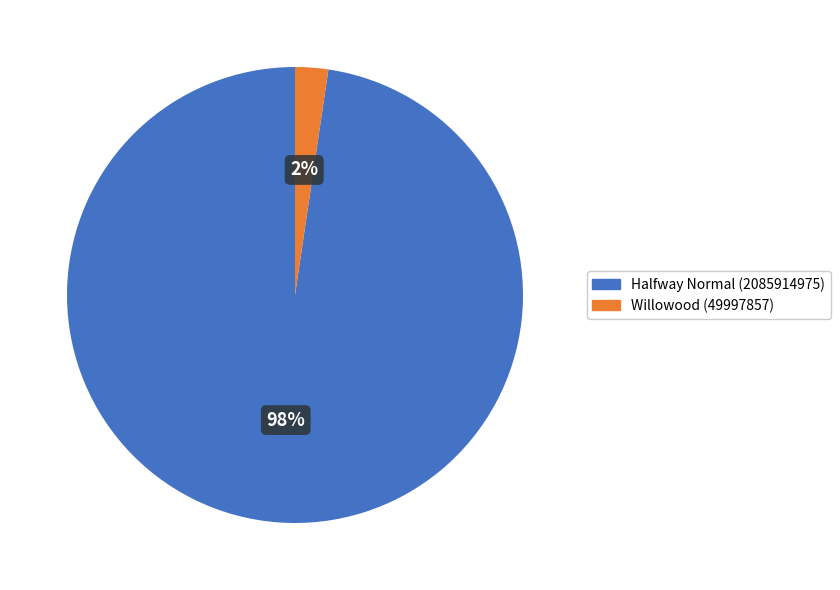

Is the sum of Willowood (49997857) and Halfway Normal (2085914975) greater than half?

Yes